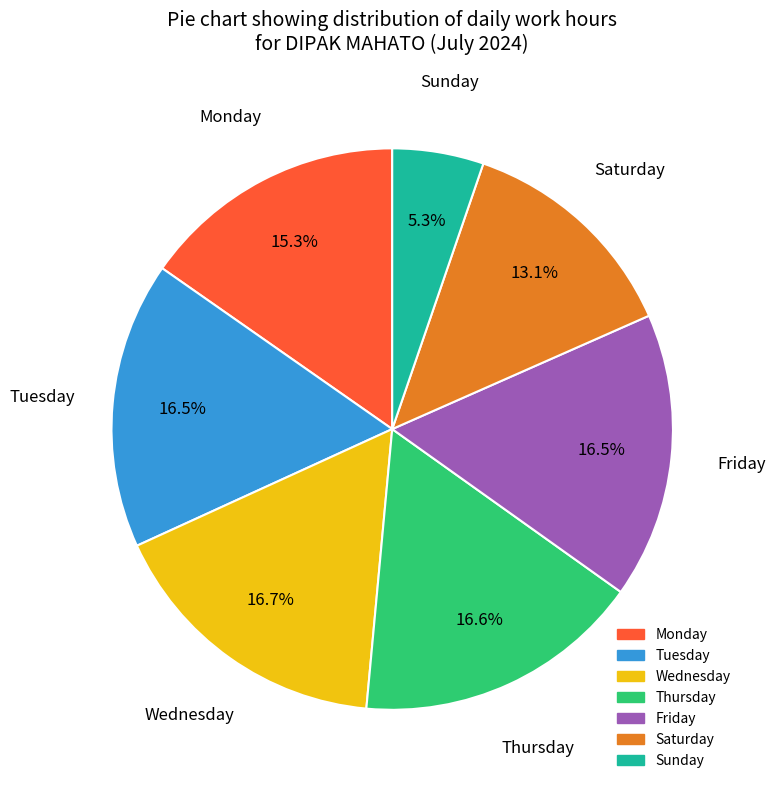

How many slices are in this pie chart?

7